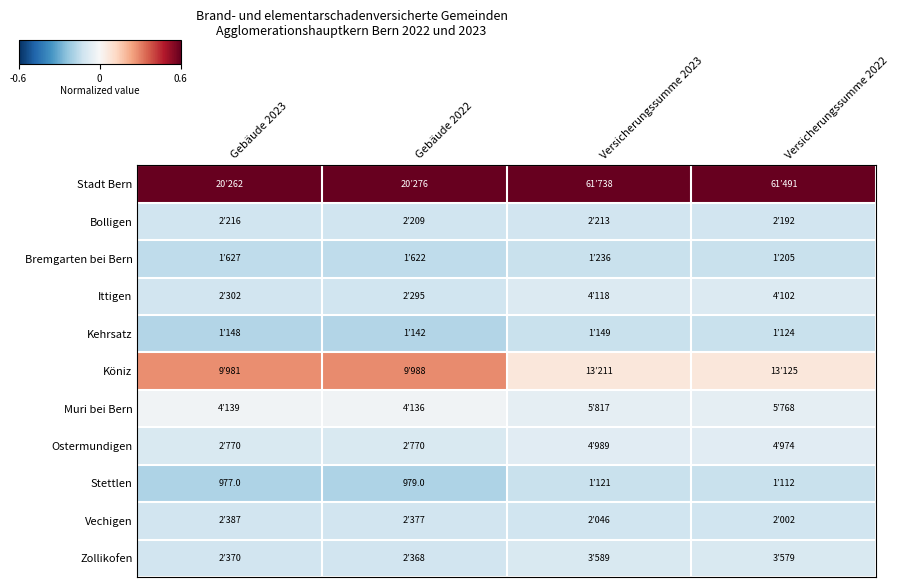

Which label corresponds to the smallest value in the chart?

Gebäude 2023